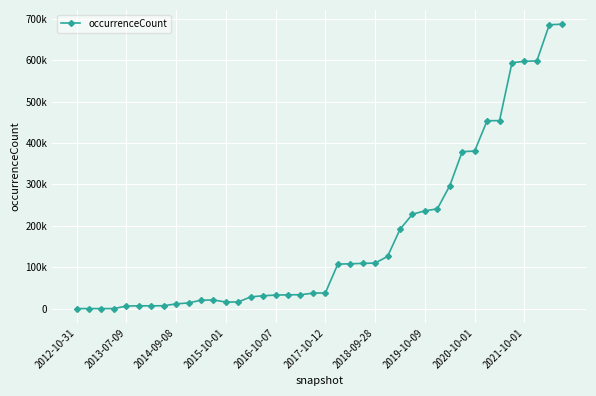

What is the smallest value displayed?

44